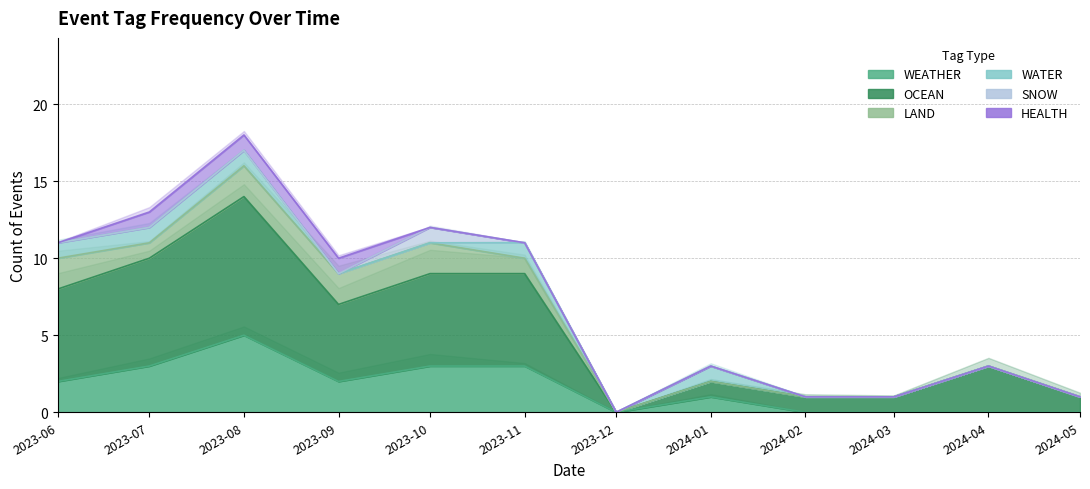

At which label does WEATHER reach its minimum?

2023-12